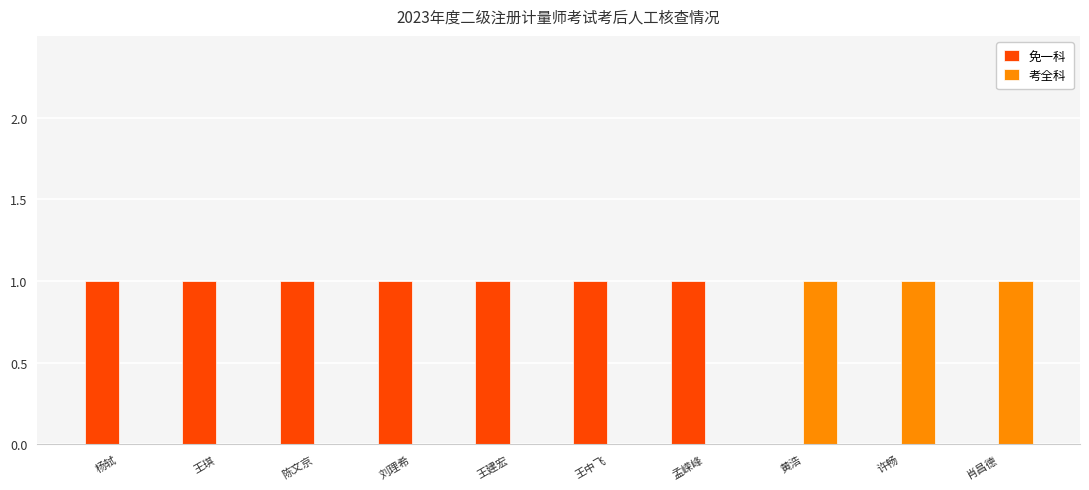

Which series has the largest total across all categories?

免一科